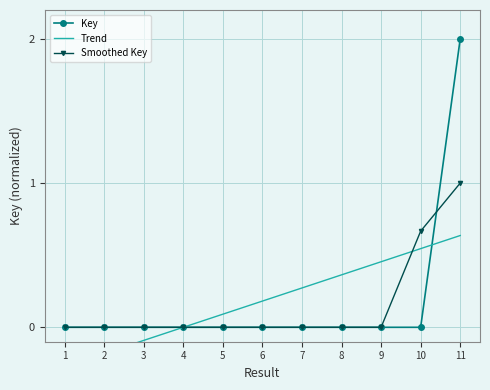

What is the spread (max minus min) of values at 10?

0.7